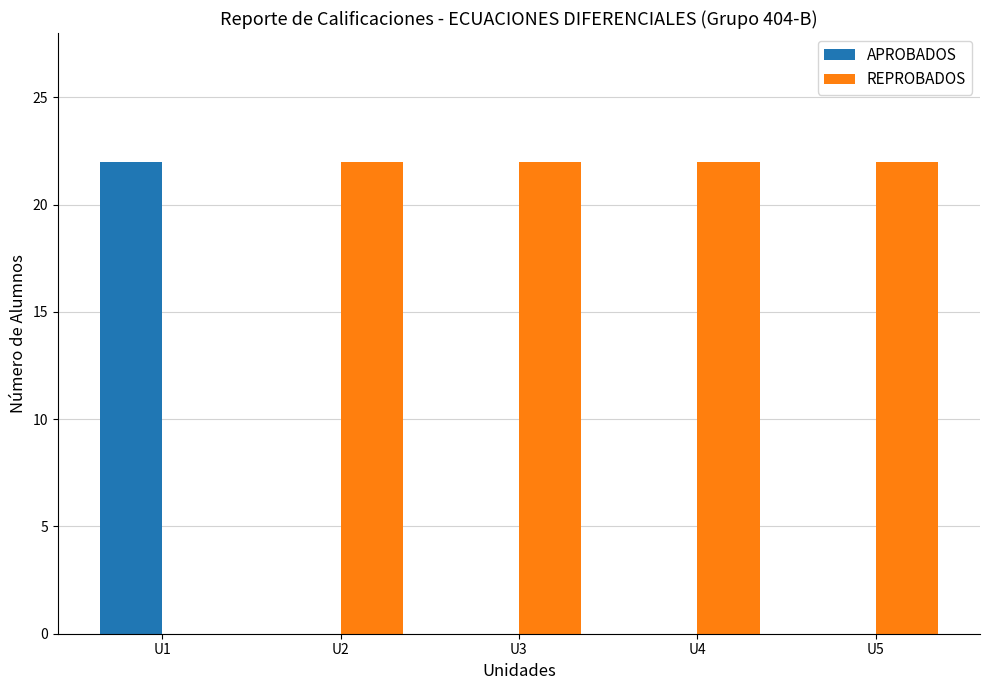

What is the sum of the REPROBADOS values at U1 and U3?

22